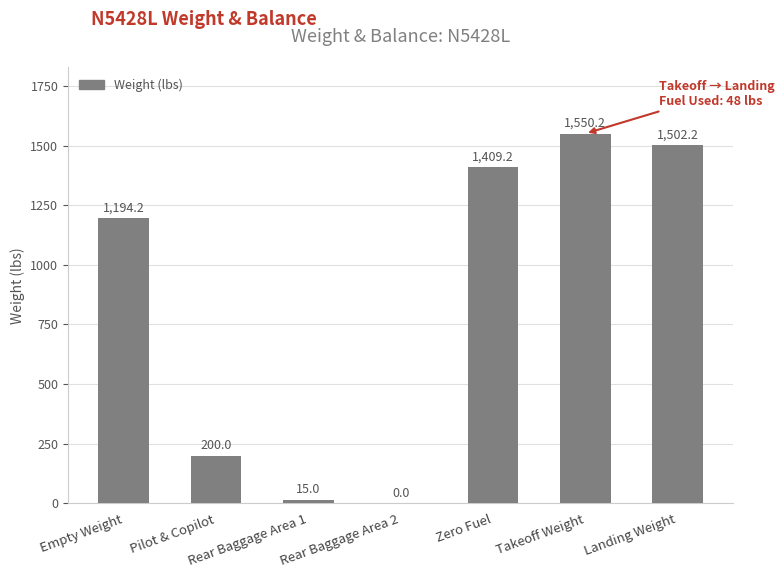

How many values are above zero?

6